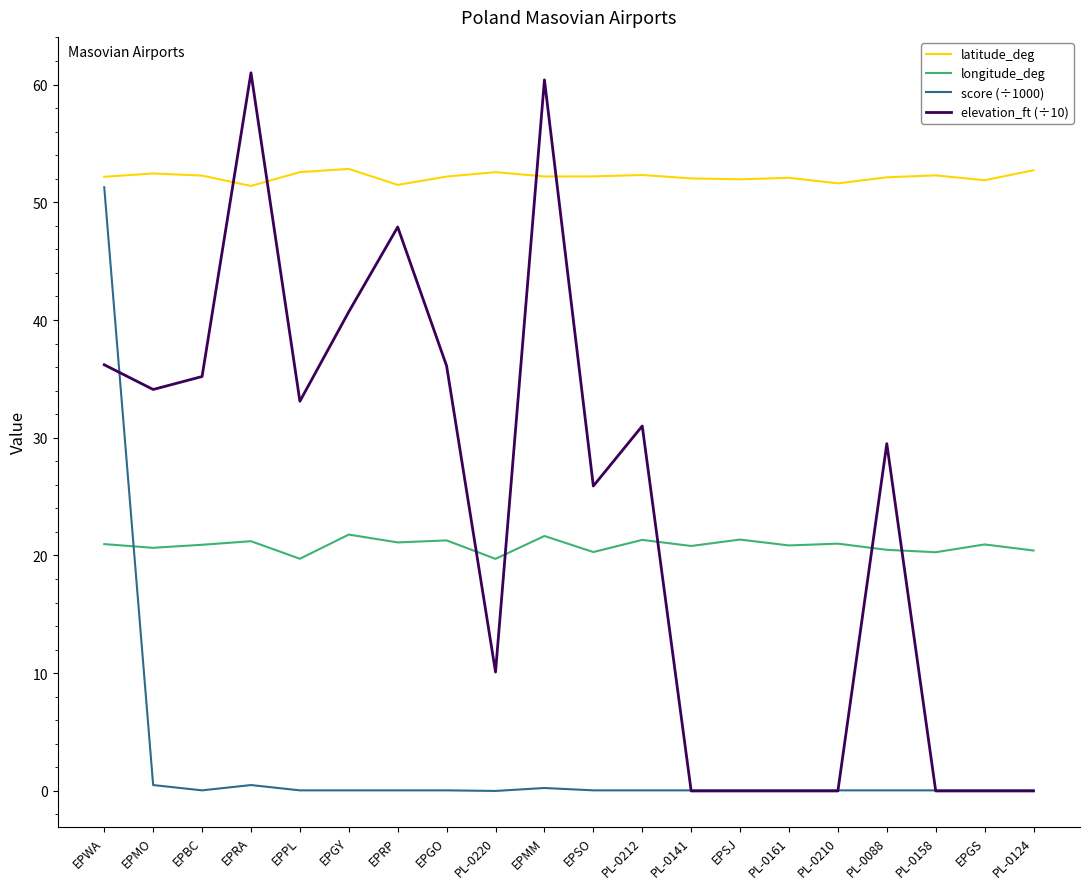

What position from the left is PL-0220?

9